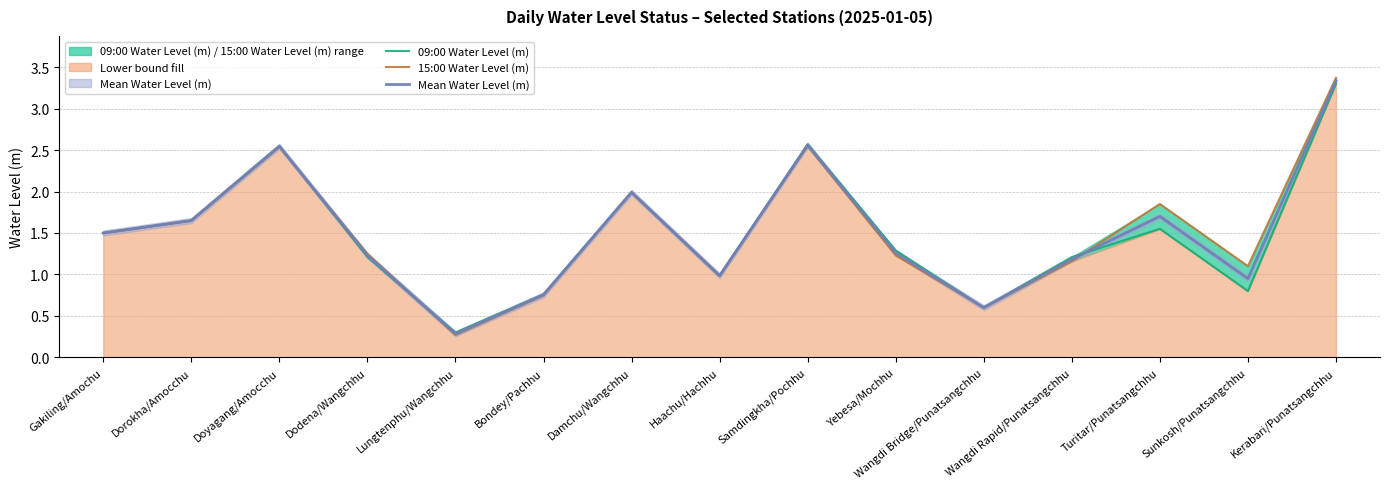

At which category does Mean Water Level (m) reach its first local valley?

Lungtenphu/Wangchhu